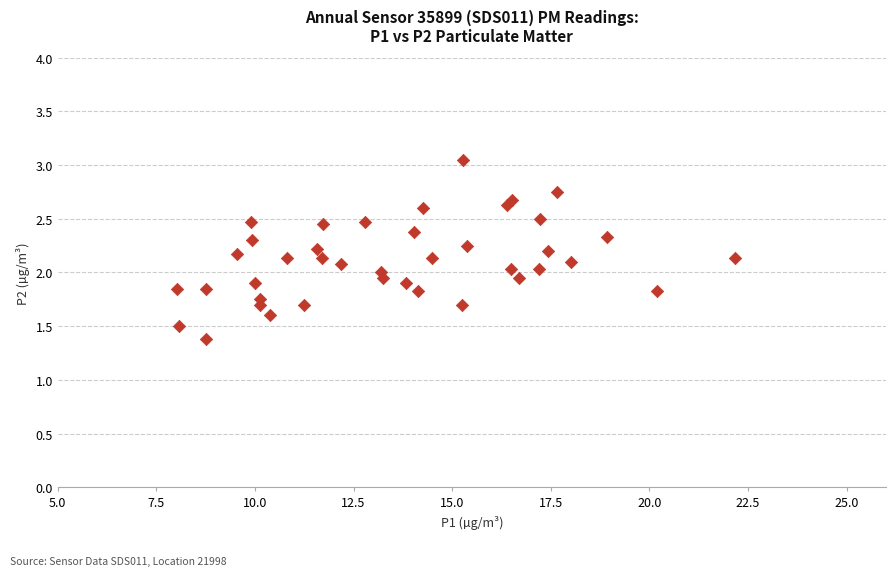

What is the range of Y values (max minus min)?

1.7